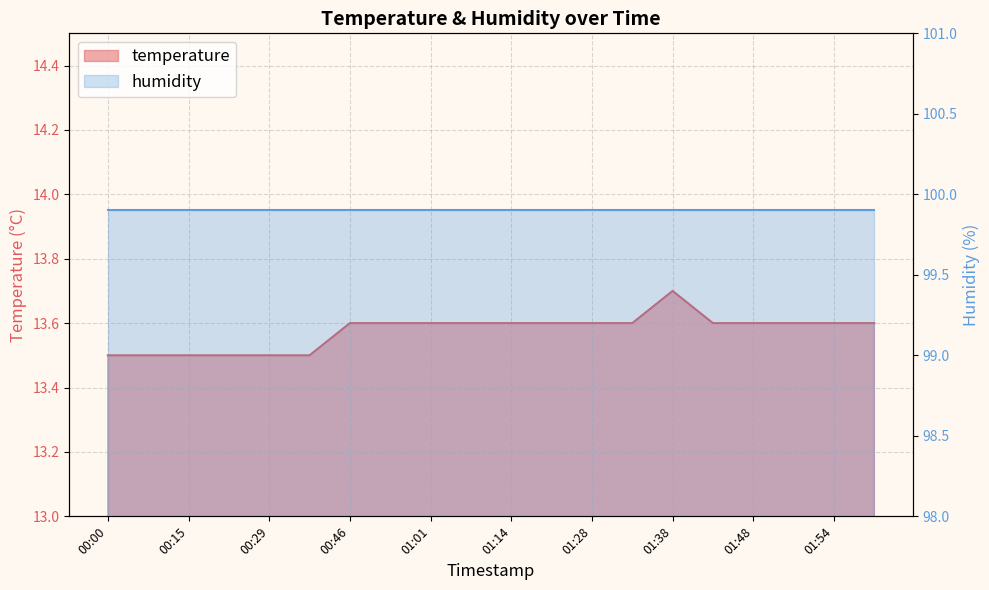

What is the change in value from 00:22 to 01:38?

+0.2